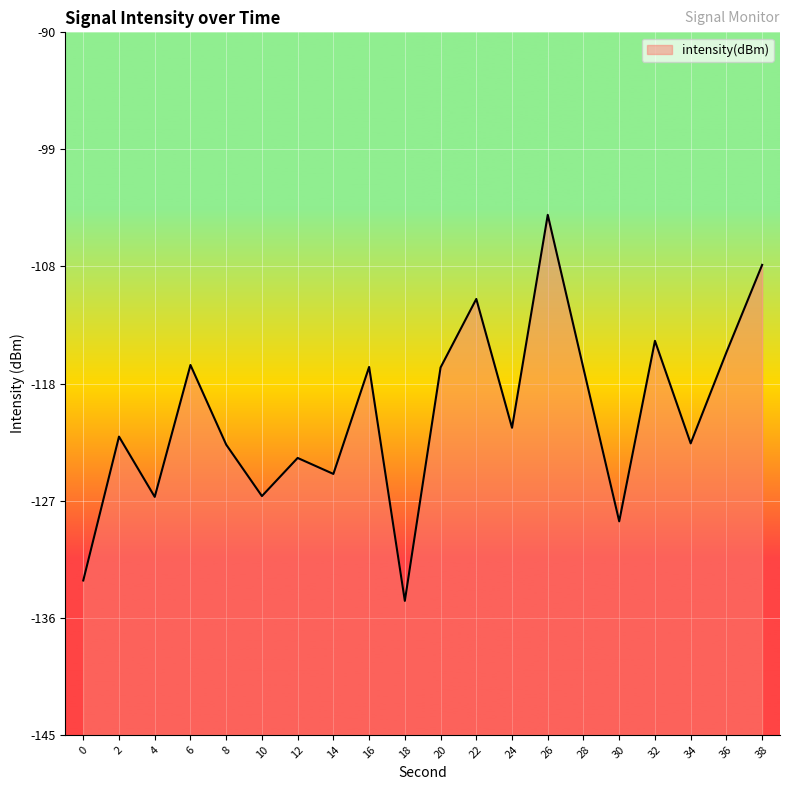

What value does the data have at 38?

-108.2